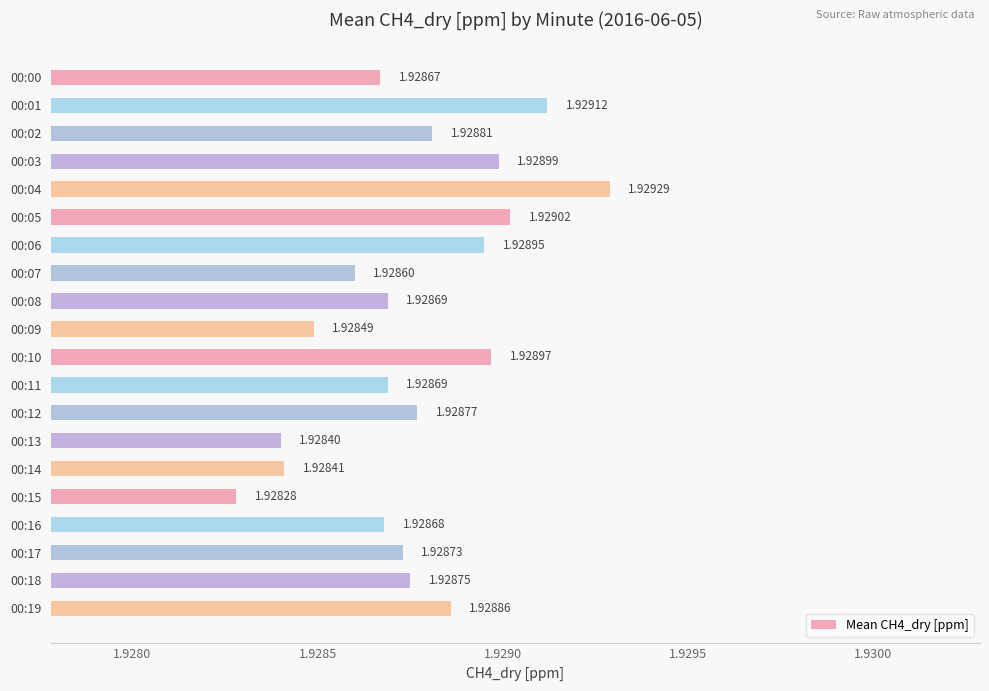

At which category does the chart reach its peak across all series?

00:04